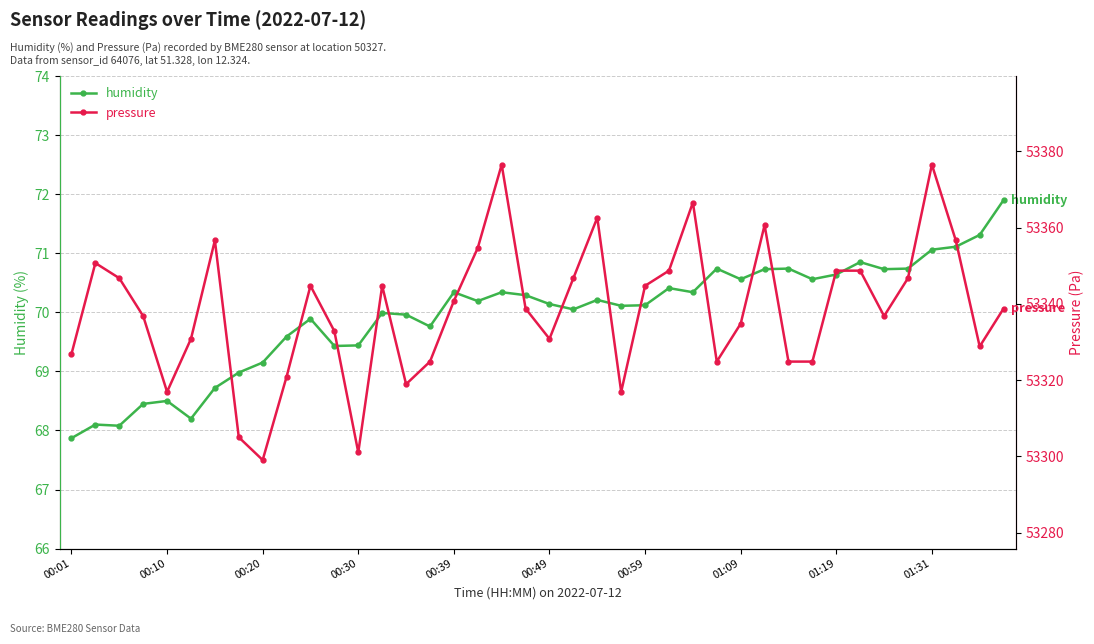

What is the difference between the maximum and minimum values in the pressure series?

77.5